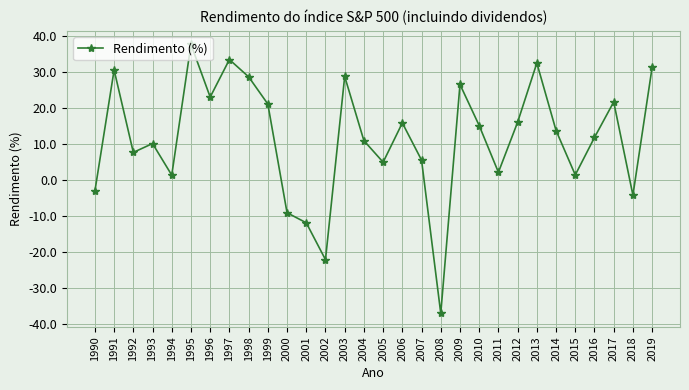

What is the difference between the values at 1995 and 1998?

9.0